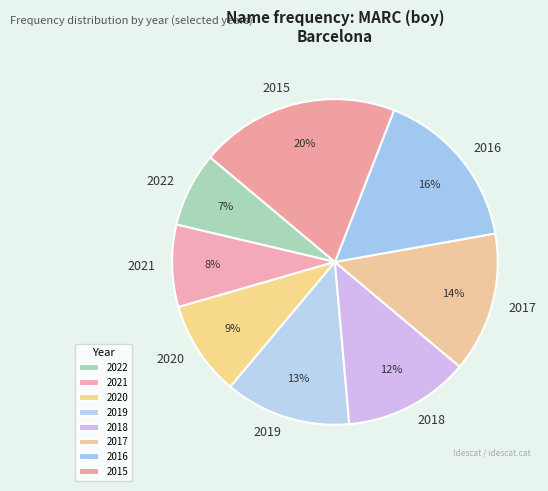

Does 2020 account for over 50% of the chart?

No